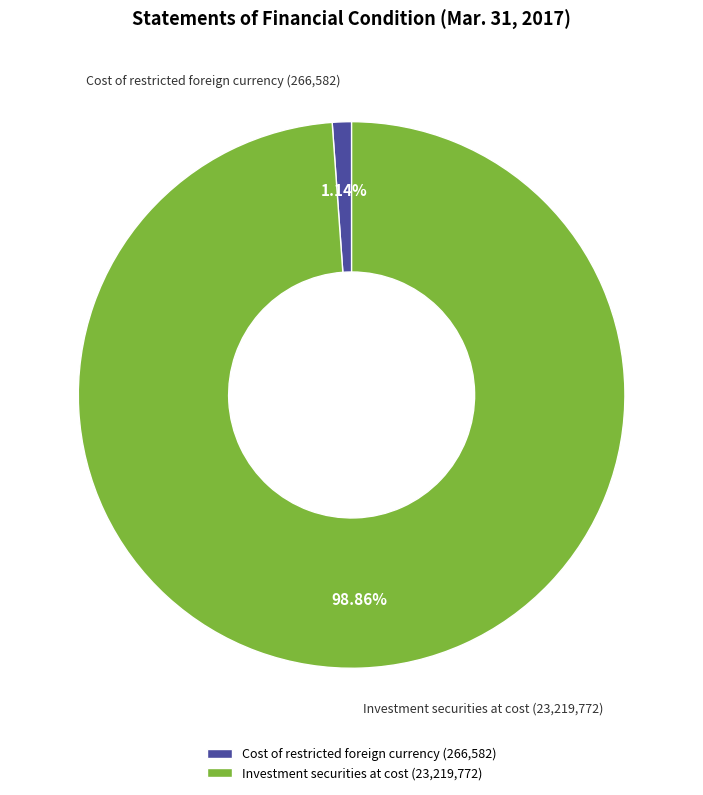

What portion of the pie excludes Cost of restricted foreign currency?

98.9%